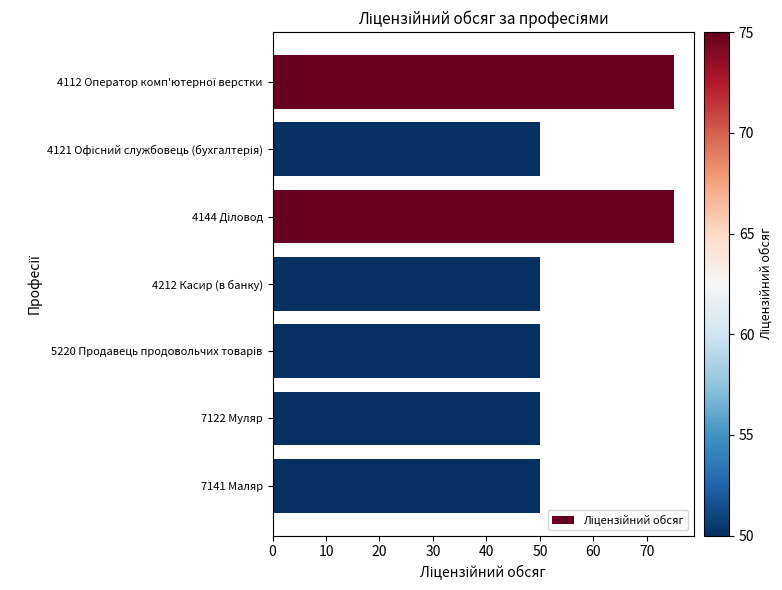

The value at 4212 Касир (в банку) is 72. True or false?

False